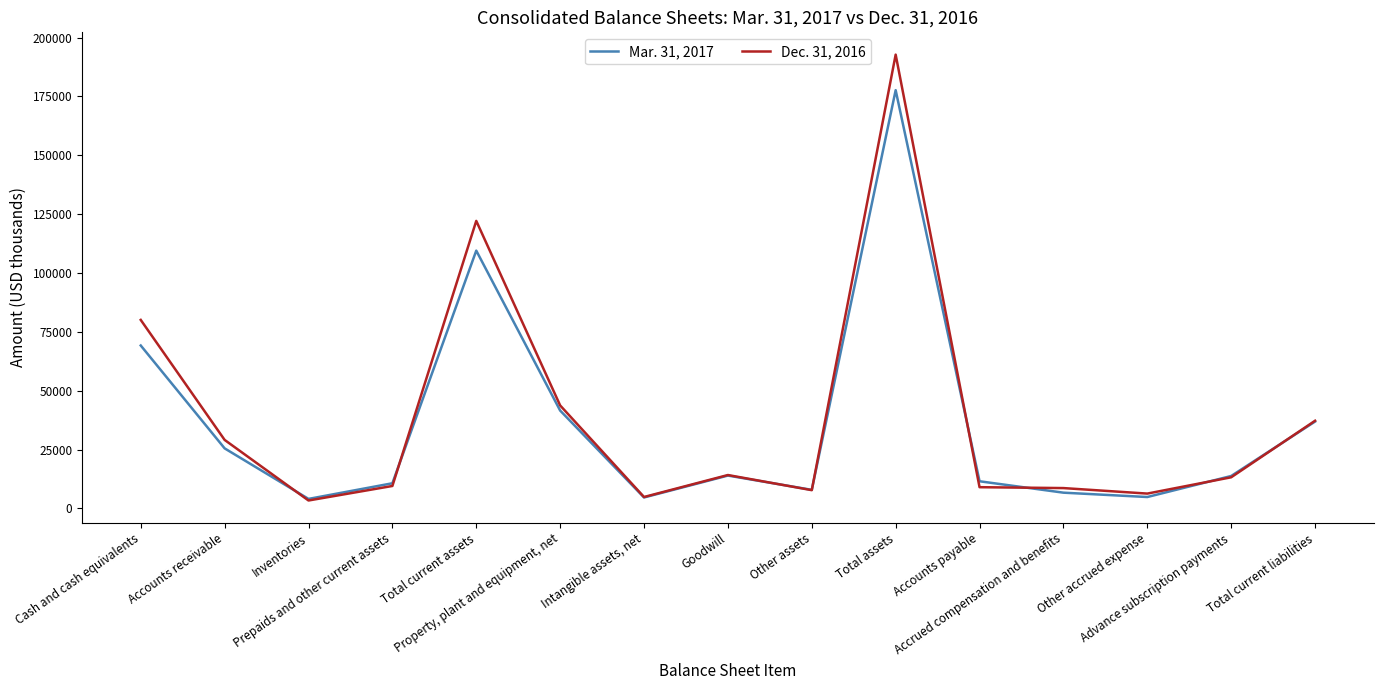

Which series has the widest spread of values?

Dec. 31, 2016